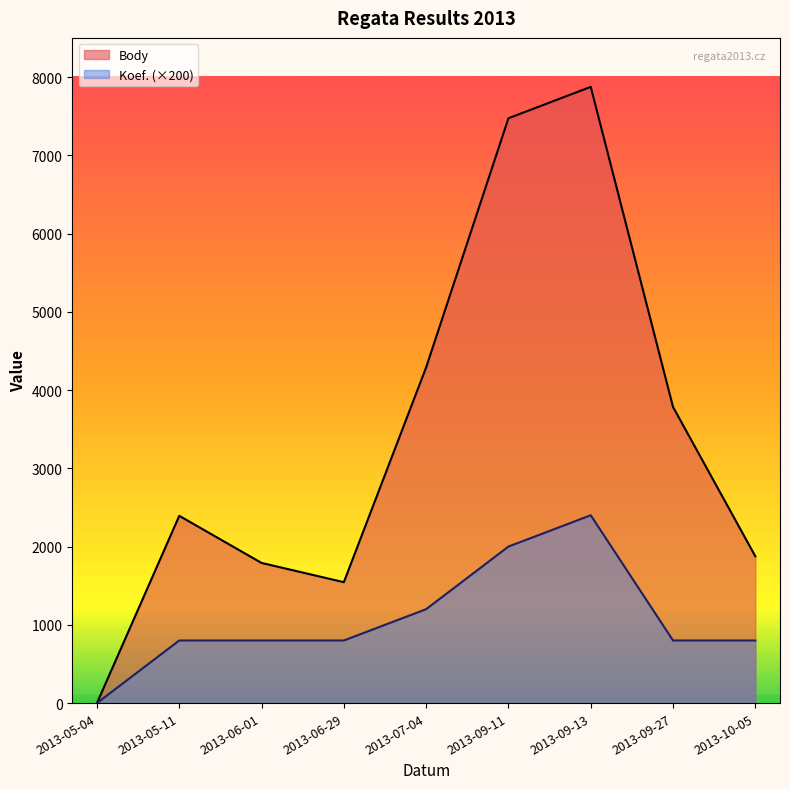

True or false: Koef. and Body intersect in this chart.

False